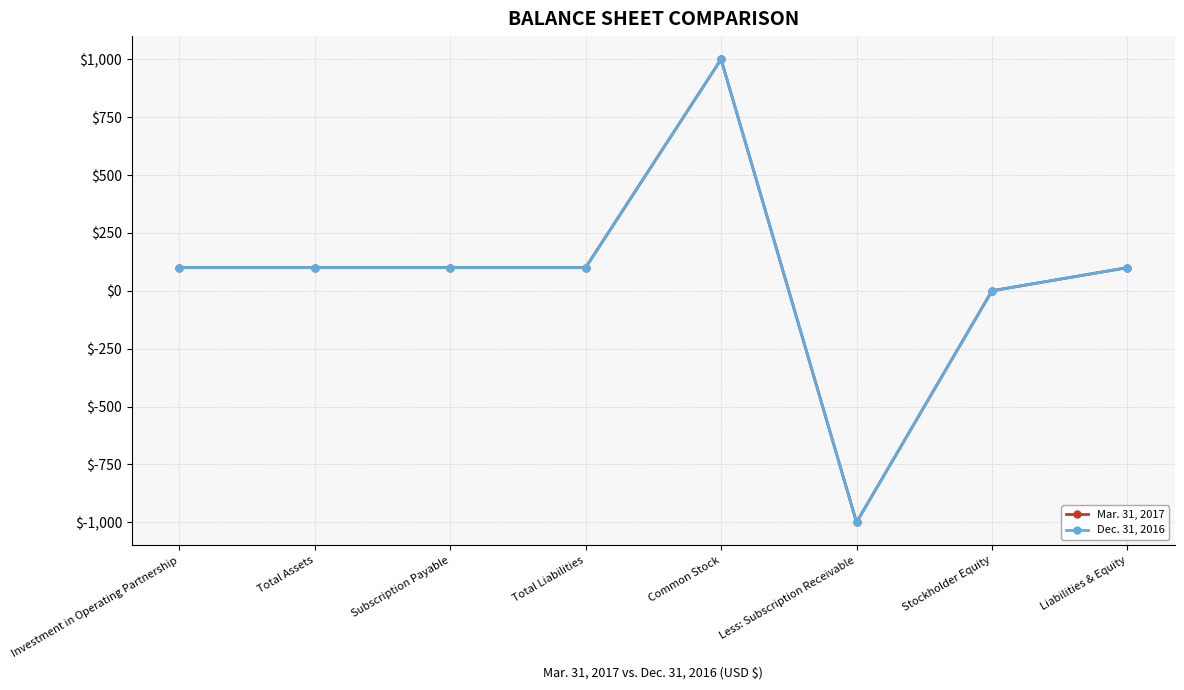

True or false: Mar. 31, 2017 has more than 1 points higher than both neighbors.

False